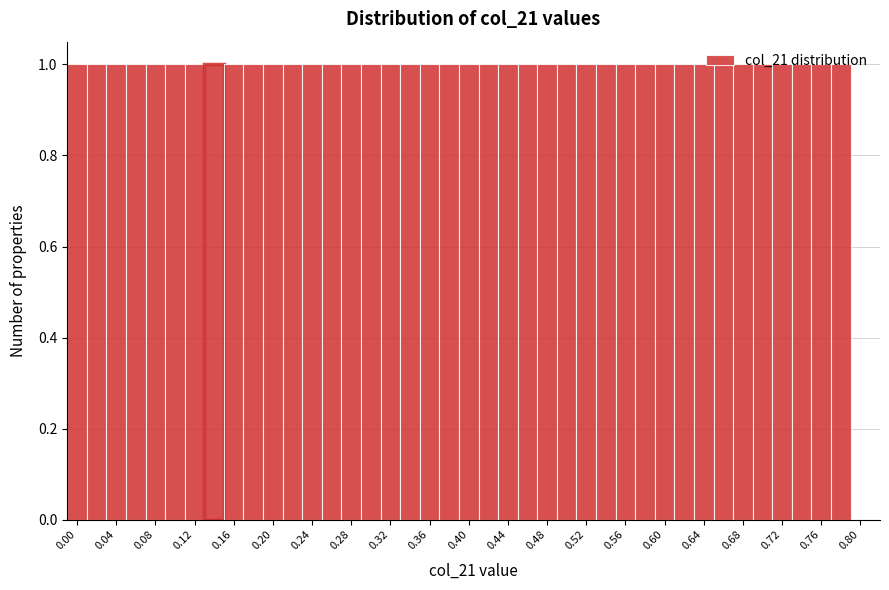

Reading left to right, transcribe this chart: for each bar, give the range it covers on the x-axis and its height. The values are not printed on the chart, so give them approximately, as read against the axis.

-0.01 to 0.01: 1
0.01 to 0.03: 1
0.03 to 0.05: 1
0.05 to 0.07: 1
0.07 to 0.09: 1
0.09 to 0.11: 1
0.11 to 0.13: 1
0.13 to 0.15: 1
0.15 to 0.17: 1
0.17 to 0.19: 1
0.19 to 0.21: 1
0.21 to 0.23: 1
0.23 to 0.25: 1
0.25 to 0.27: 1
0.27 to 0.29: 1
0.29 to 0.31: 1
0.31 to 0.33: 1
0.33 to 0.35: 1
0.35 to 0.37: 1
0.37 to 0.39: 1
0.39 to 0.41: 1
0.41 to 0.43: 1
0.43 to 0.45: 1
0.45 to 0.47: 1
0.47 to 0.49: 1
0.49 to 0.51: 1
0.51 to 0.53: 1
0.53 to 0.55: 1
0.55 to 0.57: 1
0.57 to 0.59: 1
0.59 to 0.61: 1
0.61 to 0.63: 1
0.63 to 0.65: 1
0.65 to 0.67: 1
0.67 to 0.69: 1
0.69 to 0.71: 1
0.71 to 0.73: 1
0.73 to 0.75: 1
0.75 to 0.77: 1
0.77 to 0.79: 1
0.79 to 0.81: 0